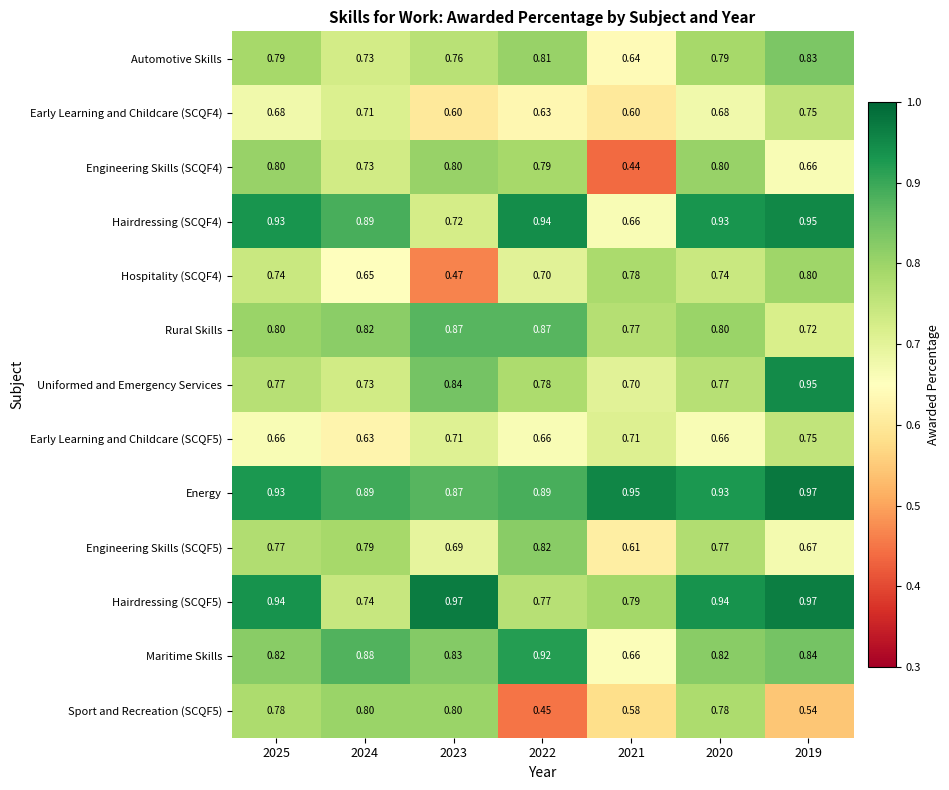

Which series has the largest total across all categories?

Energy